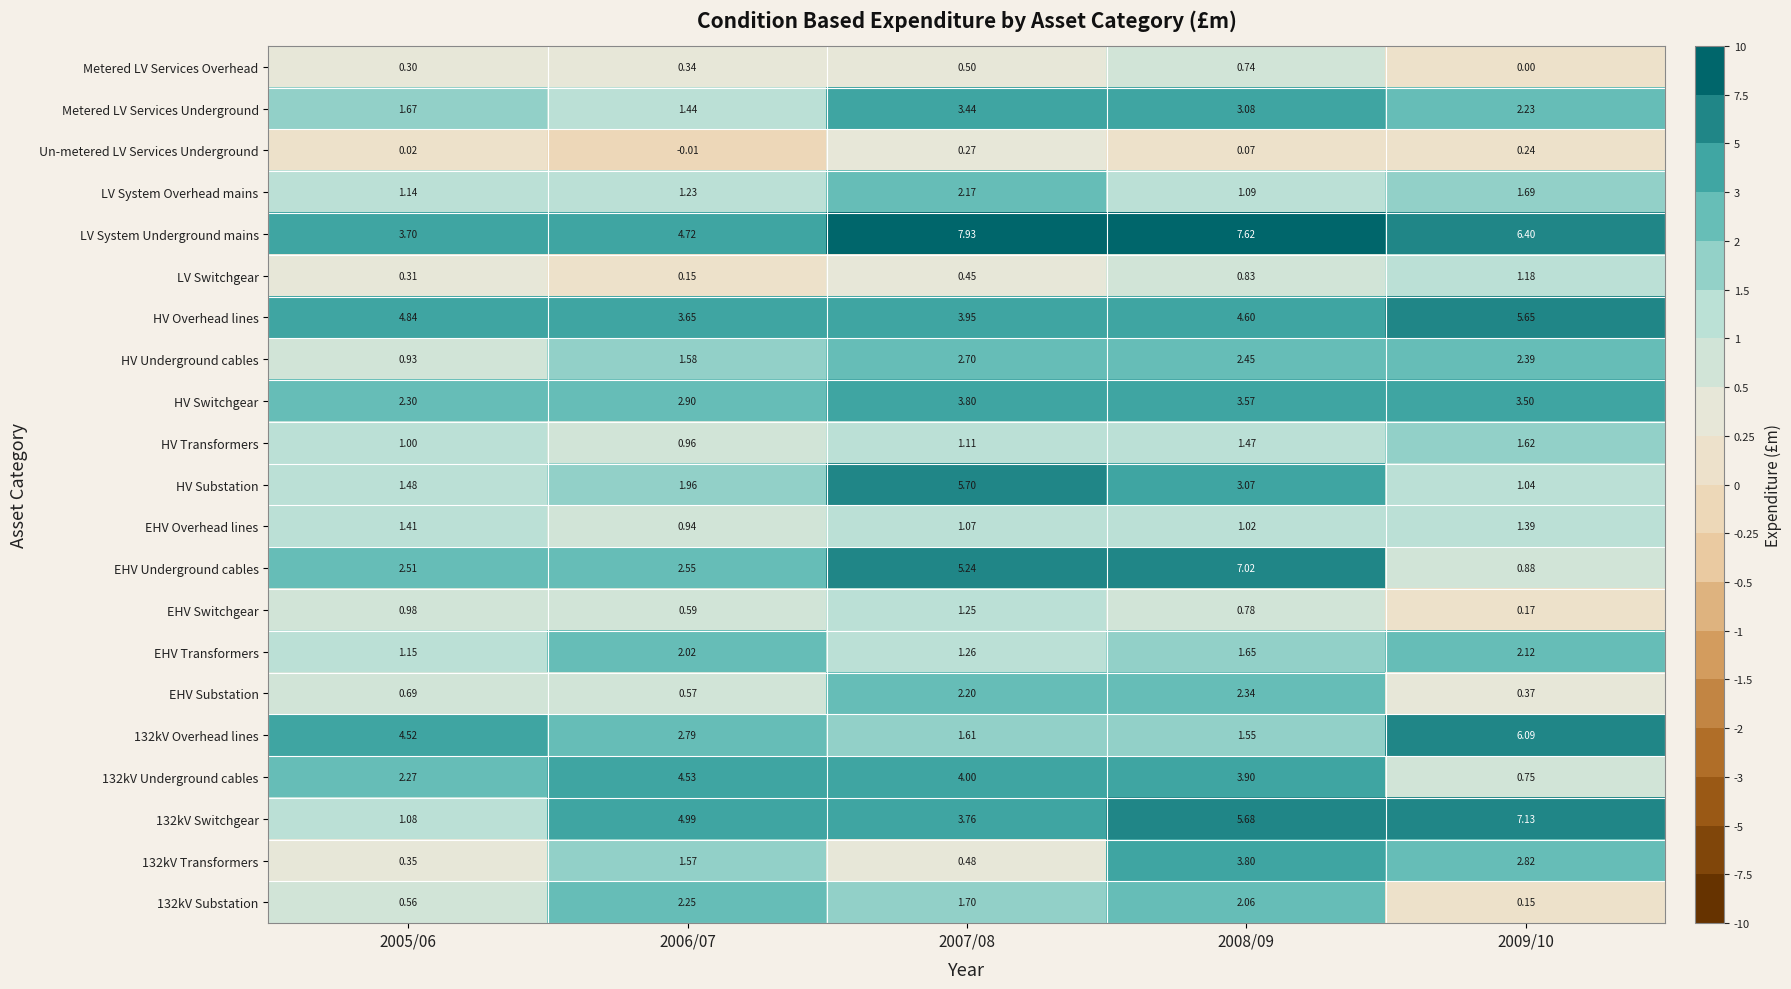

Is the value of HV Switchgear at 2009/10 greater than the value of EHV Switchgear at 2009/10?

Yes